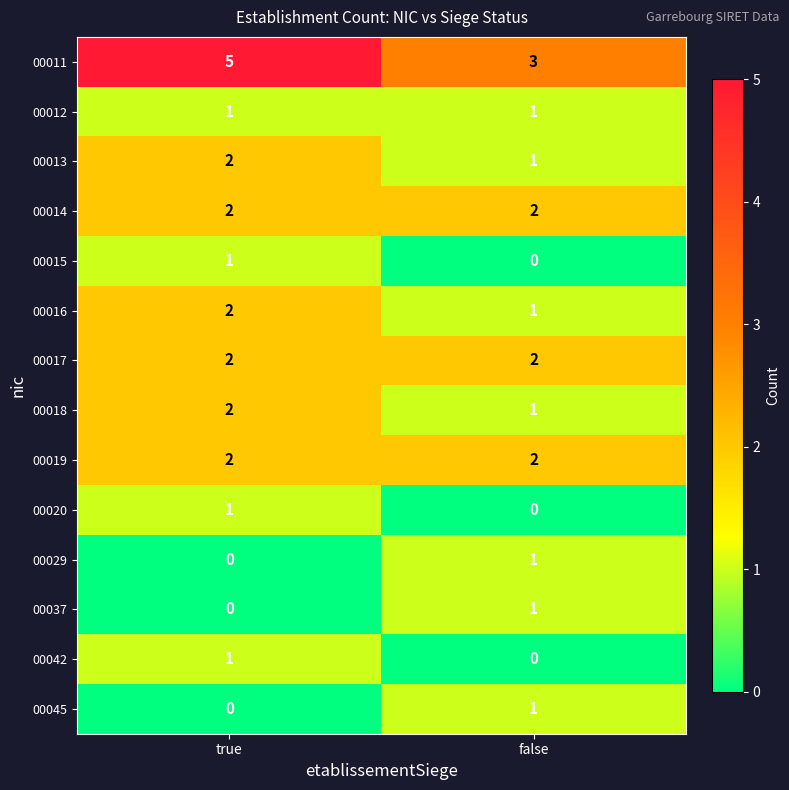

What is the sum of all 00013 values?

3